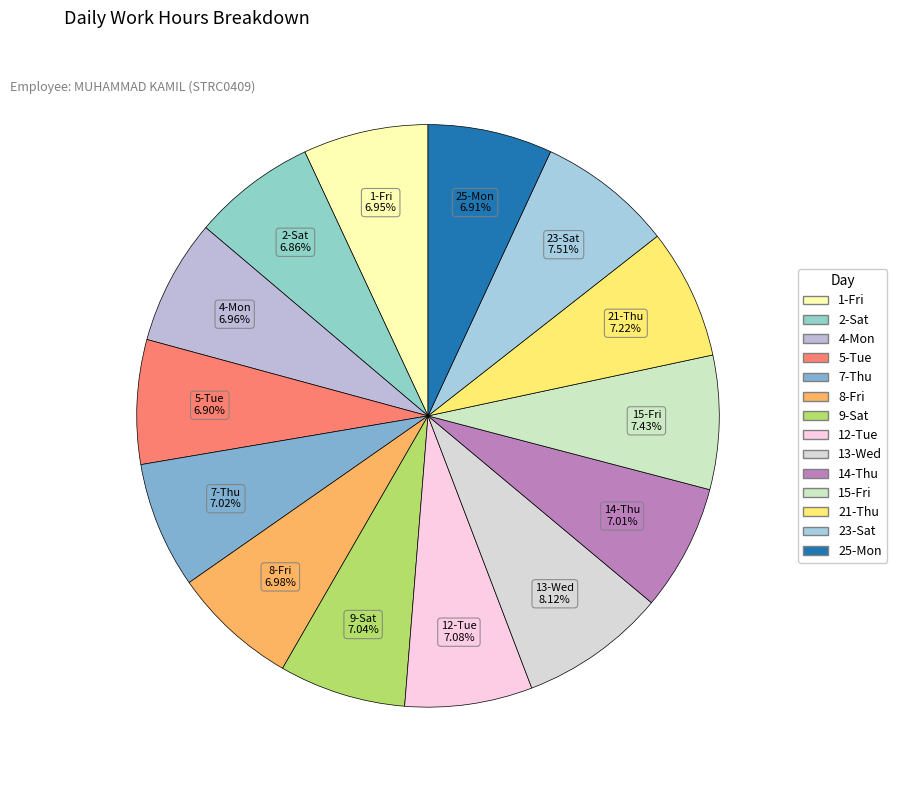

The 8-Fri slice represents 7% of the pie. True or false?

True